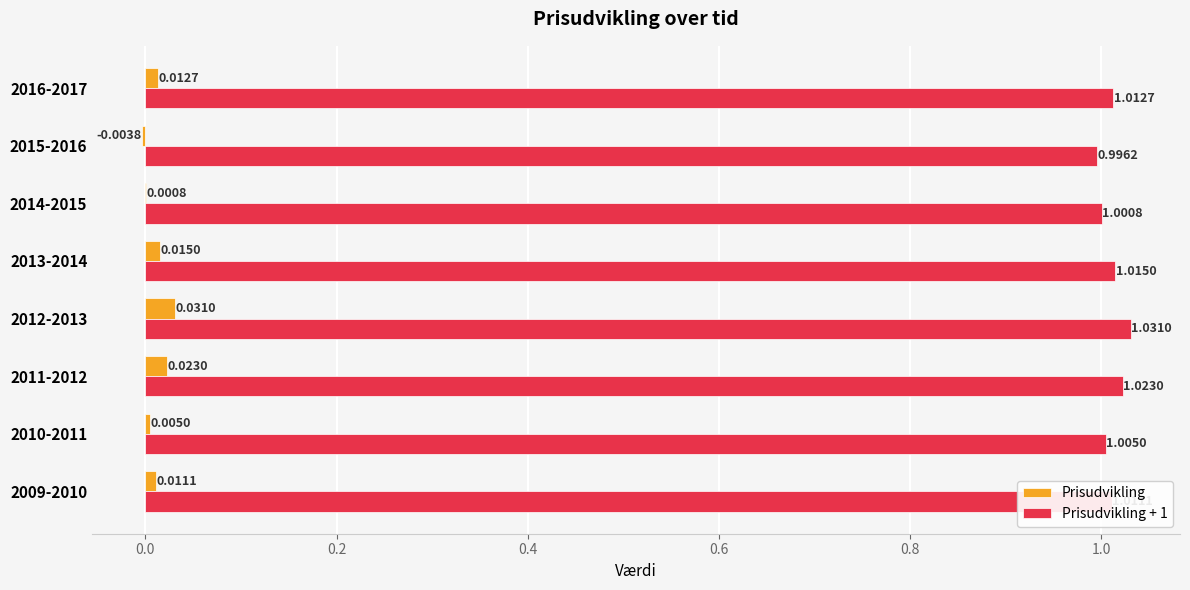

Where is Prisudvikling nearest to the value 0?

2014-2015